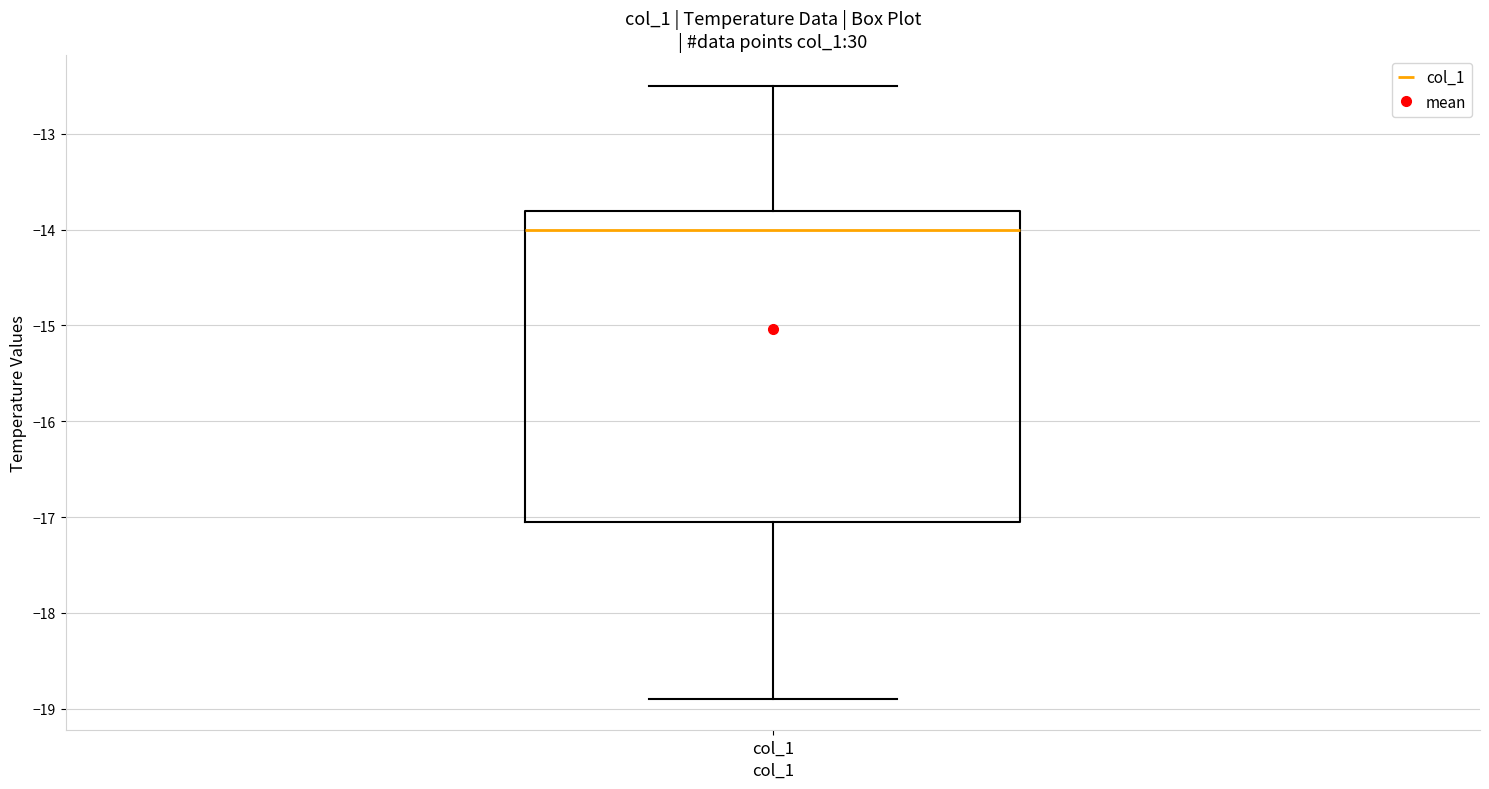

Read this box plot against the y-axis: the position of the median line, the range covered by the box, and the ends of both whiskers. The values are not printed on the chart, so give them approximately, as read against the axis.

median -14.0, box -17.0 to -13.8, whiskers -18.9 to -12.5